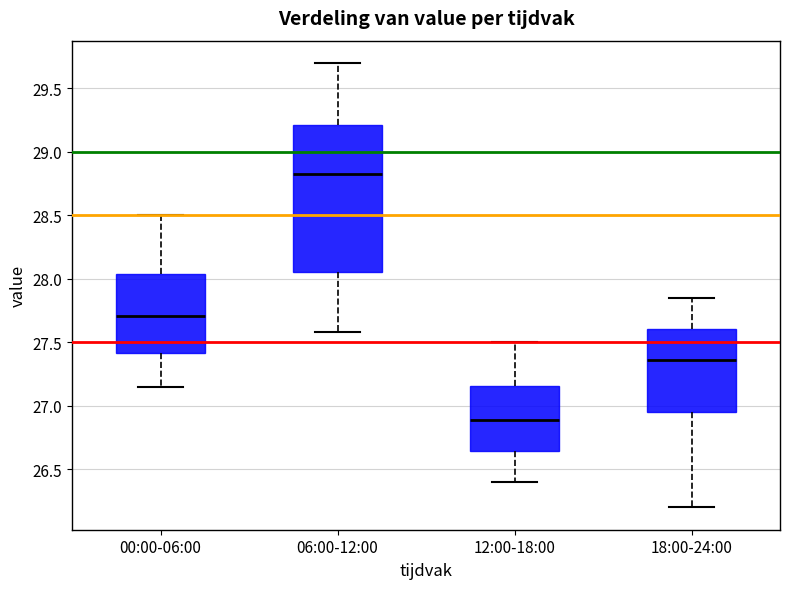

Which box is the tallest, from its lower edge to its upper edge?

06:00-12:00